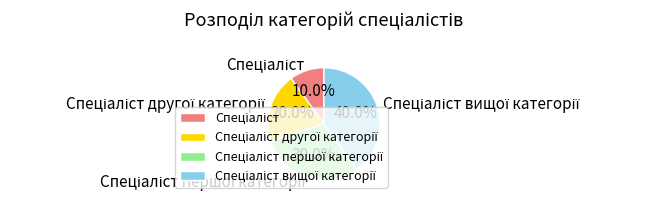

Is there any slice that represents more than half of the pie?

No